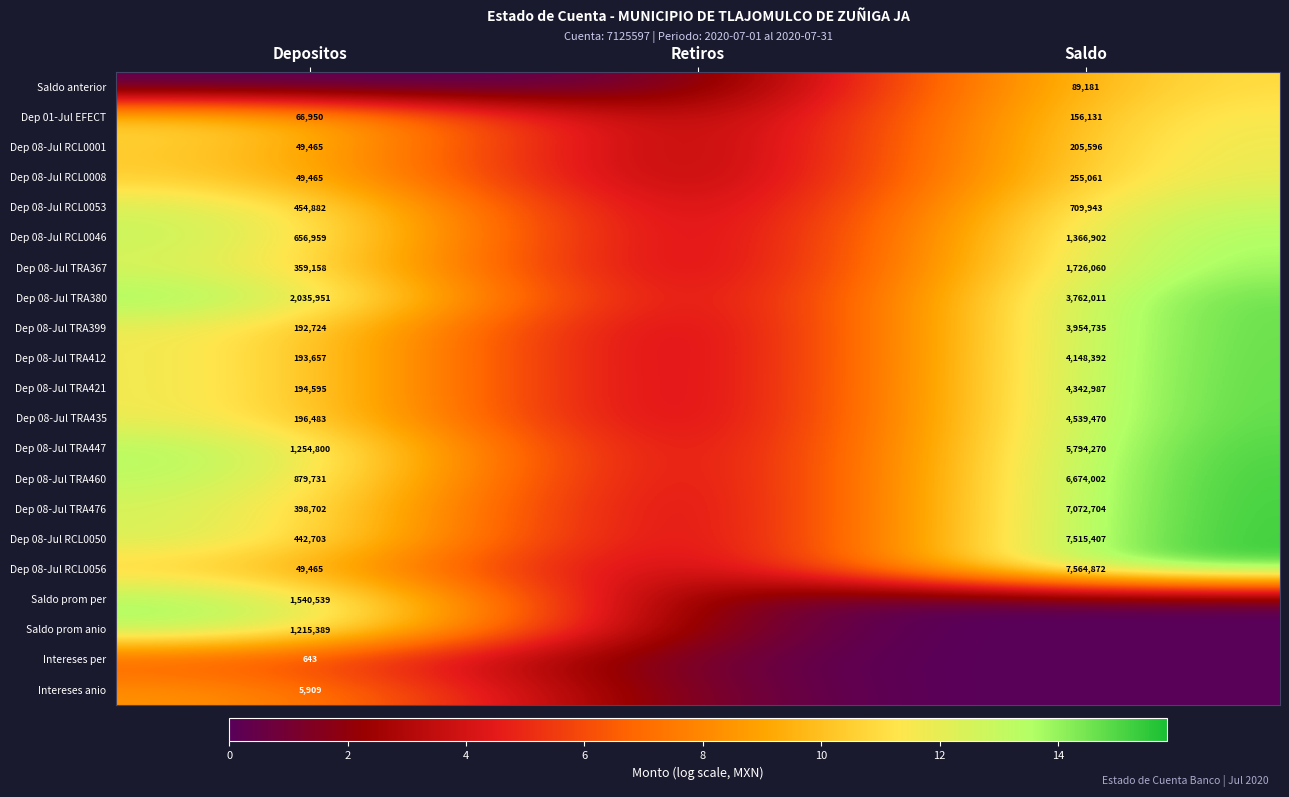

True or false: Dep 08-Jul RCL0056 has a value of 49465 at Depositos.

True